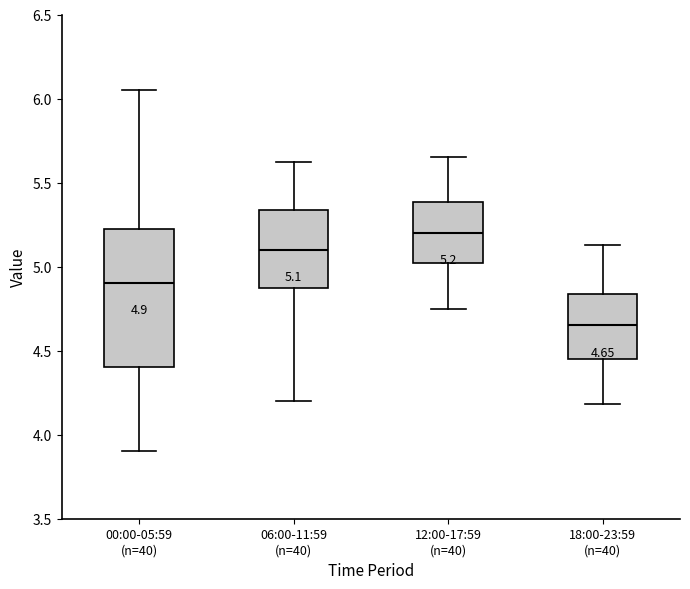

Which box has the highest median line?

12:00-17:59 (n=40)